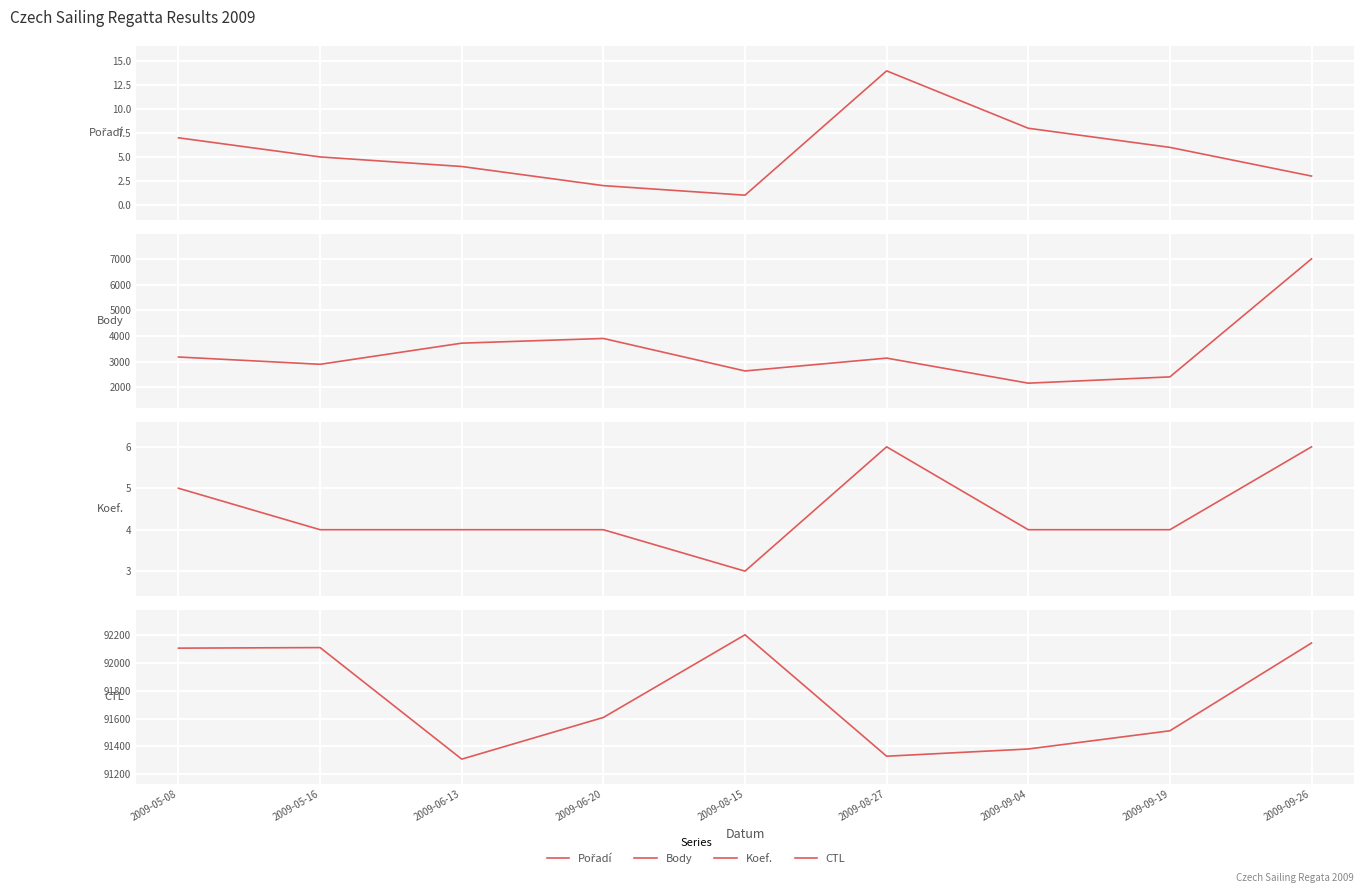

Where is the first local minimum for Koef.?

2009-08-15